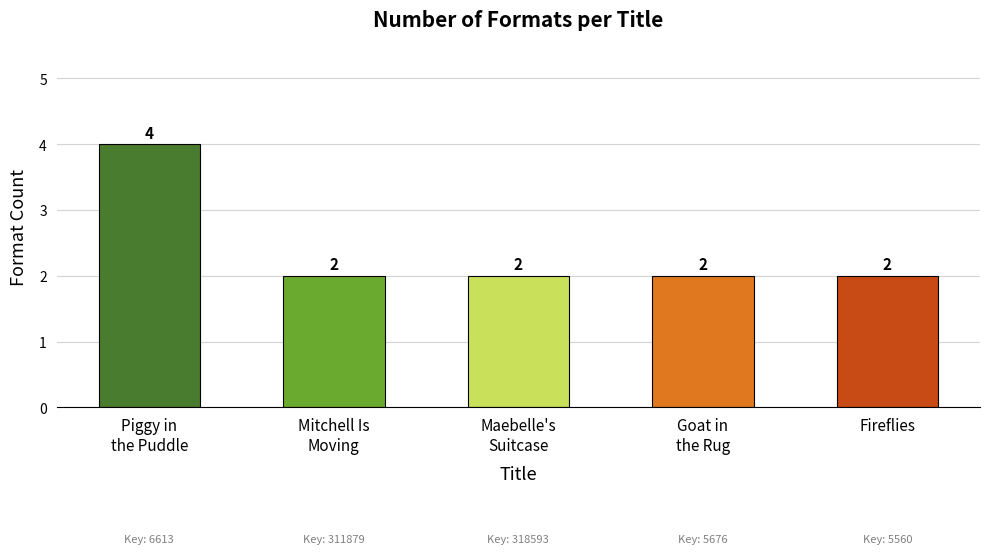

What is the value of the 2nd bar from the left?

2